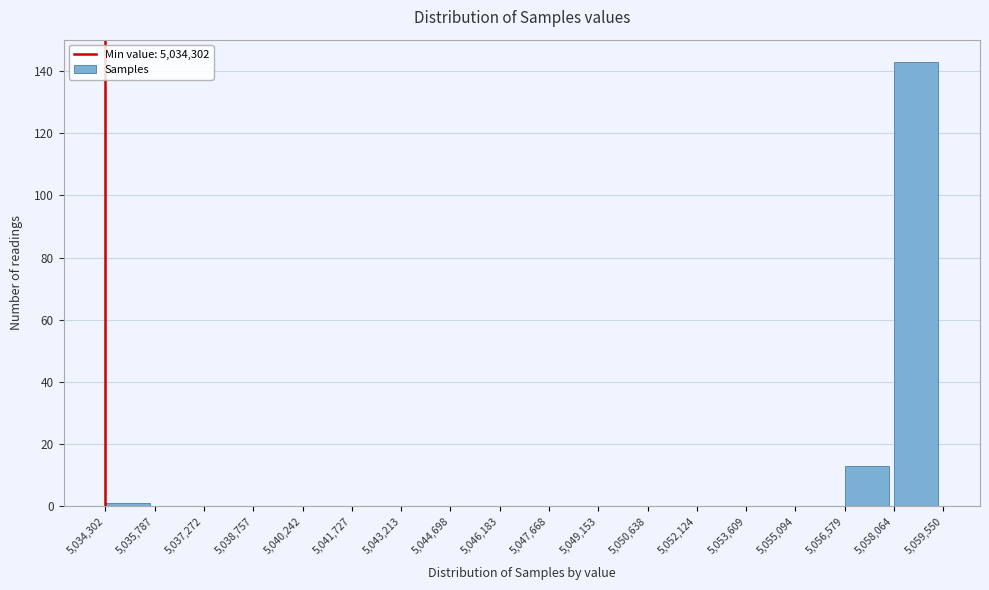

Reading left to right, list every bar in this chart as the range it spans on the x-axis followed by its height. The values are not printed on the chart, so give them approximately, as read against the axis.

5,034,302 to 5,035,787: under 2
5,035,787 to 5,037,272: 0
5,037,272 to 5,038,757: 0
5,038,757 to 5,040,242: 0
5,040,242 to 5,041,727: 0
5,041,727 to 5,043,213: 0
5,043,213 to 5,044,698: 0
5,044,698 to 5,046,183: 0
5,046,183 to 5,047,668: 0
5,047,668 to 5,049,153: 0
5,049,153 to 5,050,638: 0
5,050,638 to 5,052,124: 0
5,052,124 to 5,053,609: 0
5,053,609 to 5,055,094: 0
5,055,094 to 5,056,579: 0
5,056,579 to 5,058,064: 14
5,058,064 to 5,059,550: 144